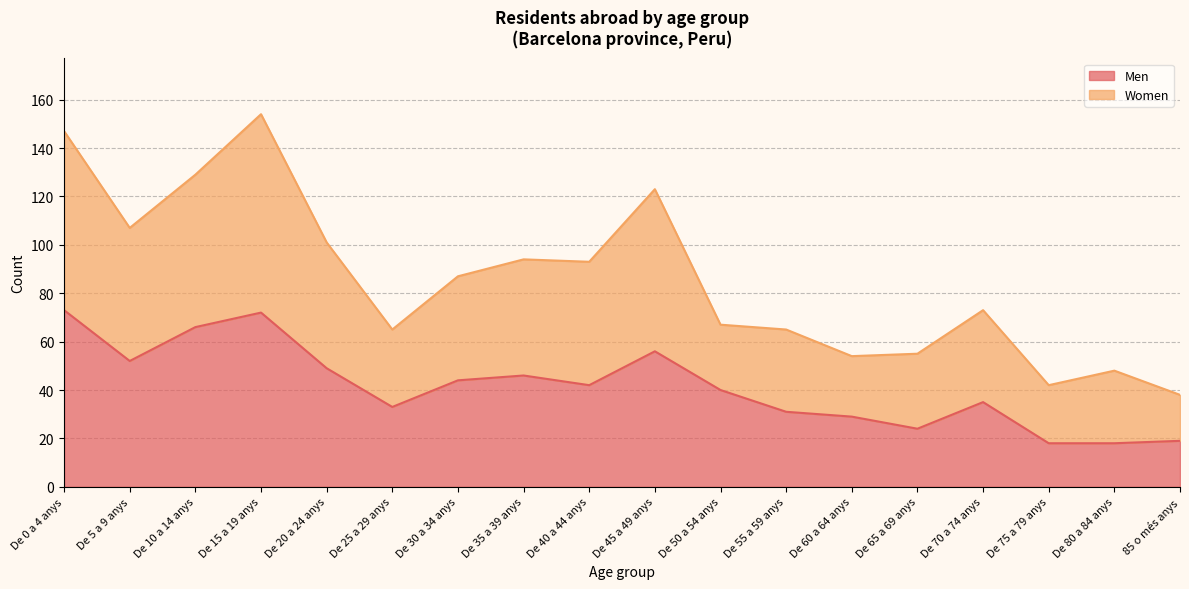

How many interior local peaks does the Men series have?

4